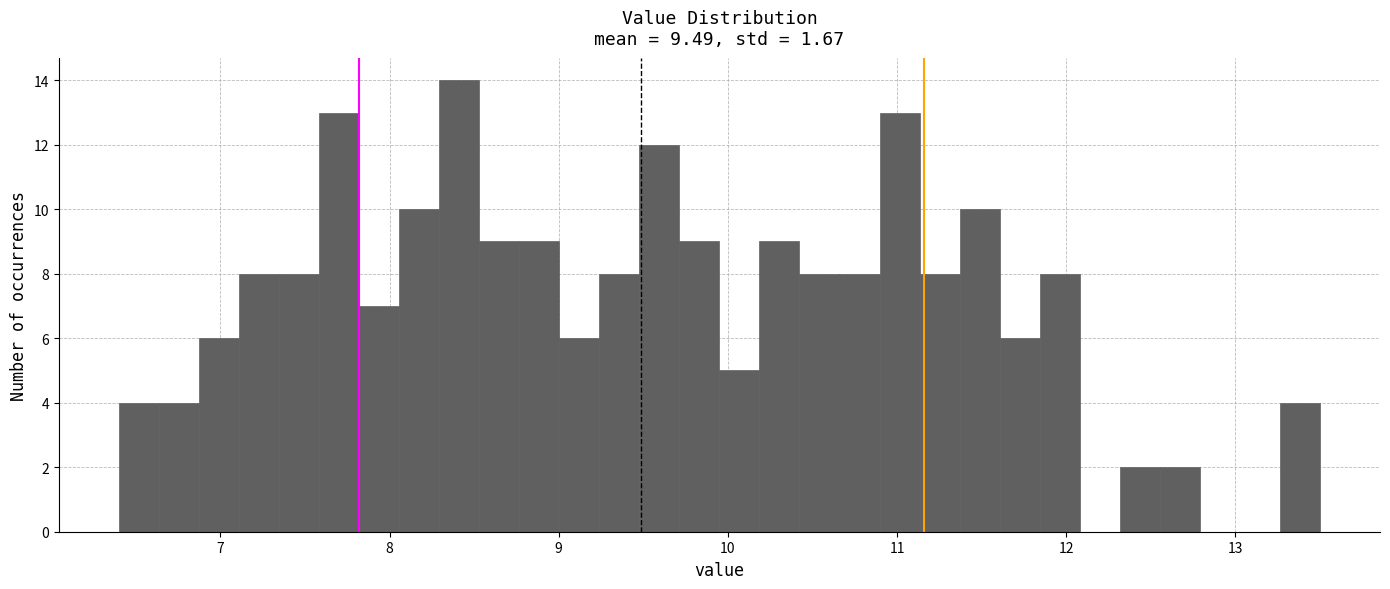

Read against the x-axis, roughly where is the centre of the tallest bar?

8.4